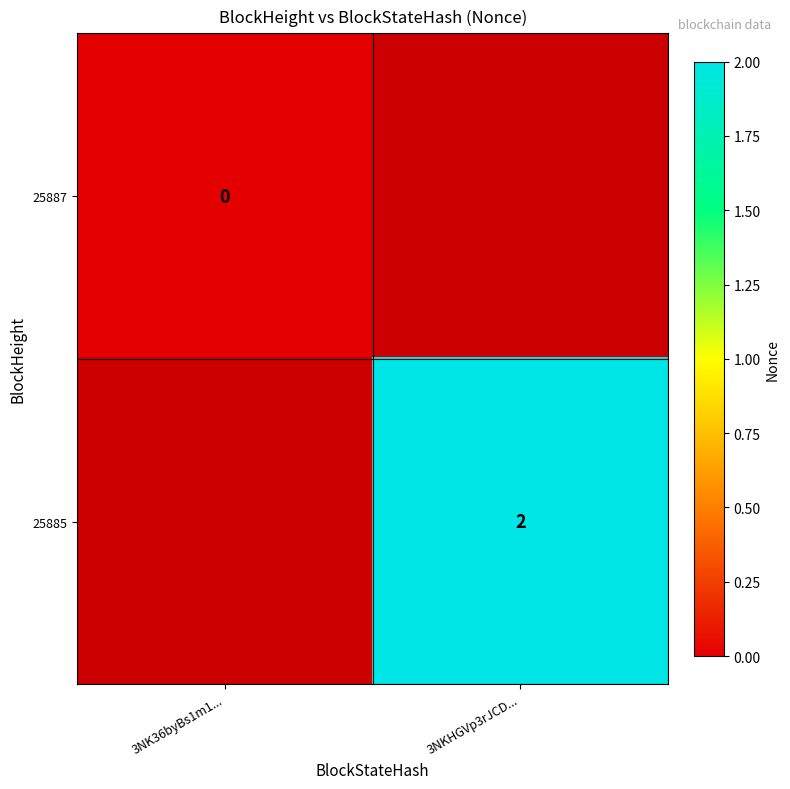

How many series are shown in this chart?

2